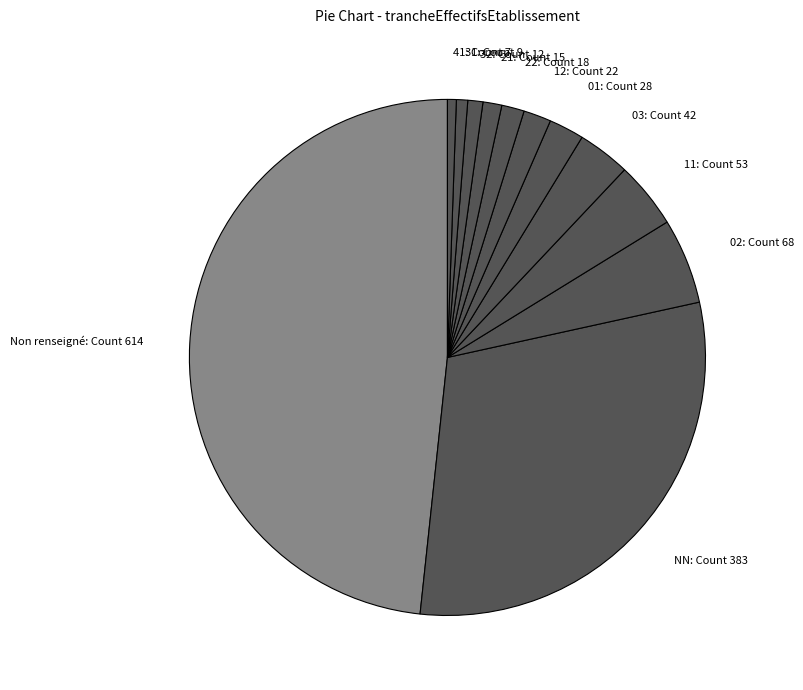

Which has a higher value, 32 or 12?

12